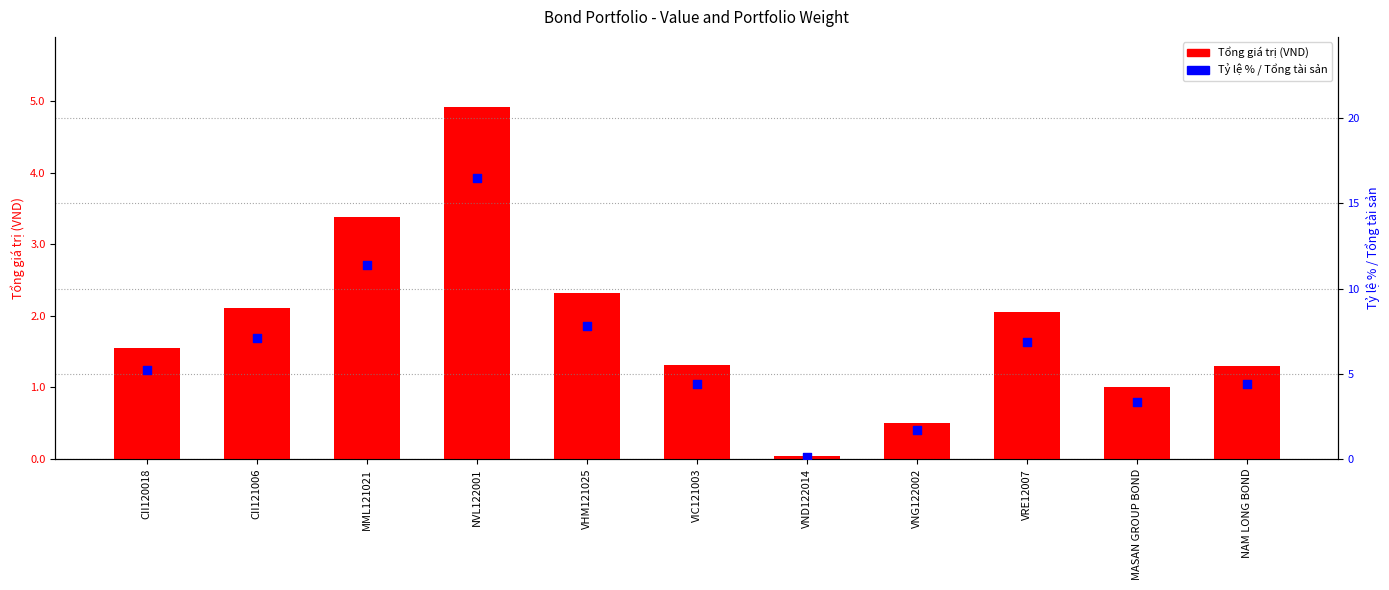

Which series has the largest Y range (max minus min)?

Tổng giá trị (VND)